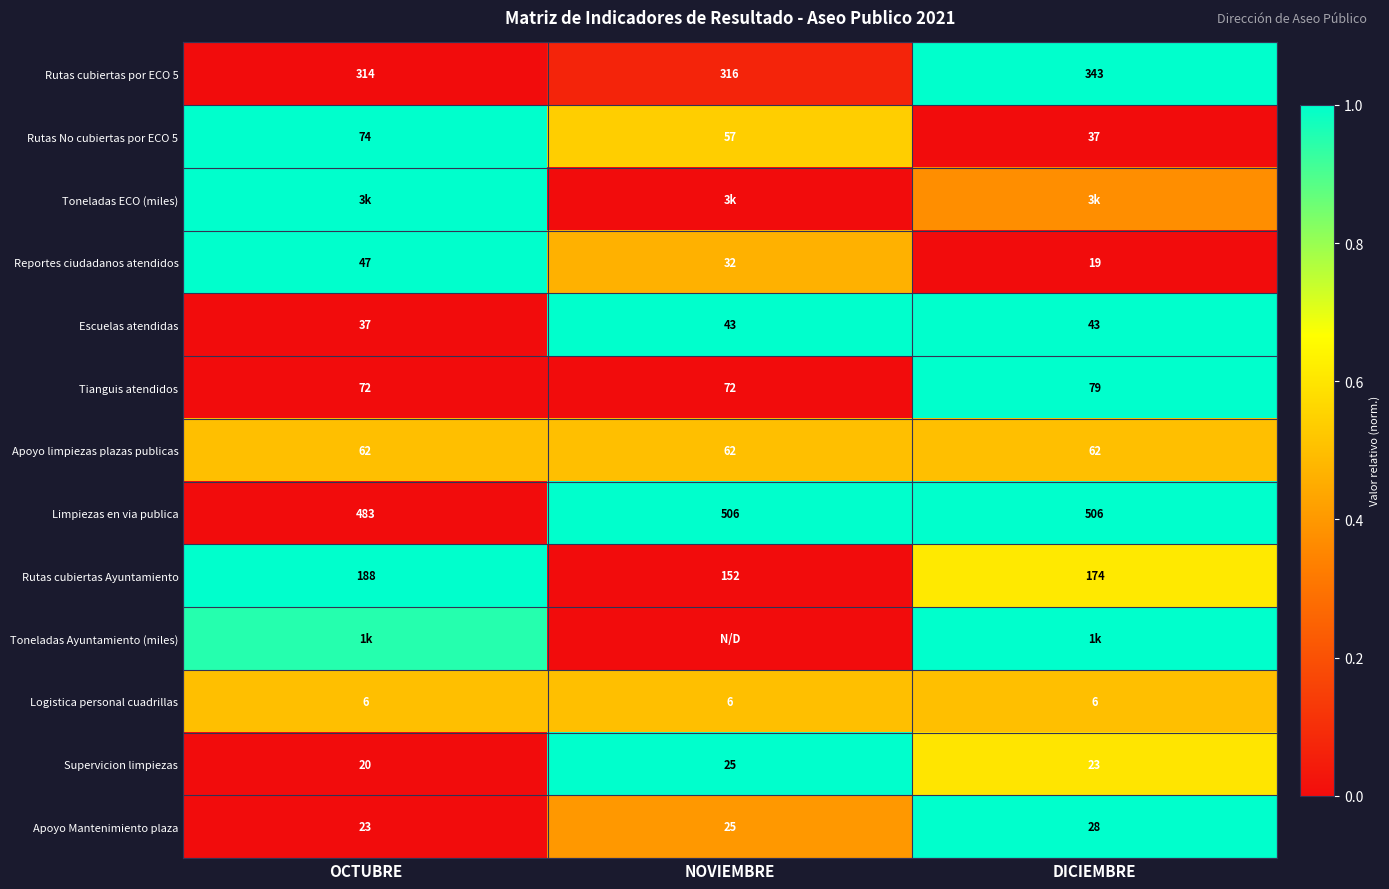

Is it true that Apoyo limpiezas plazas publicas equals 0.7 at DICIEMBRE?

False